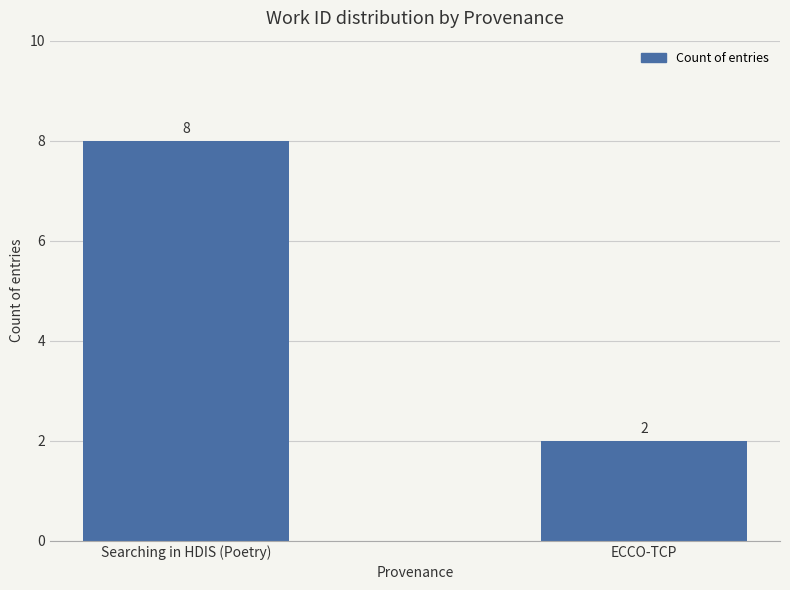

What value does the data have at ECCO-TCP?

2